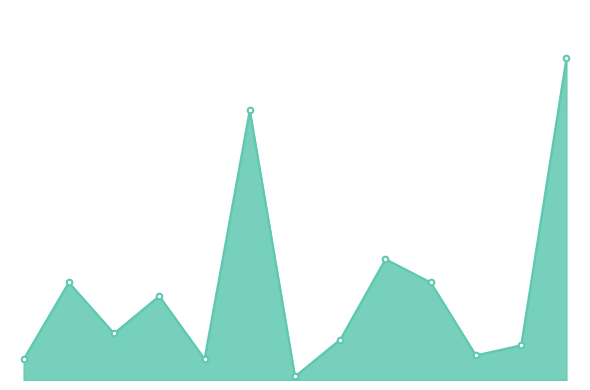

Does the chart have visible grid lines?

No